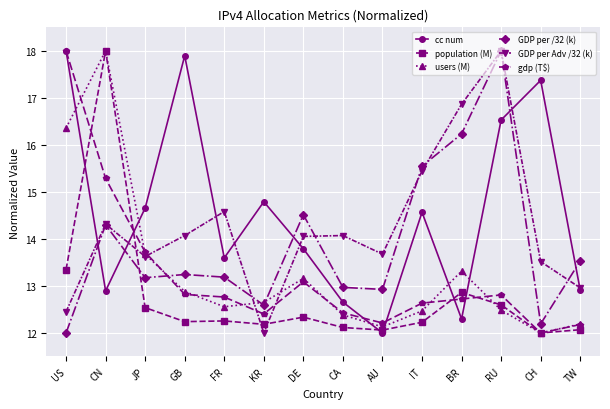

What is the sum of all GDP per /32 (k) values?

194.4